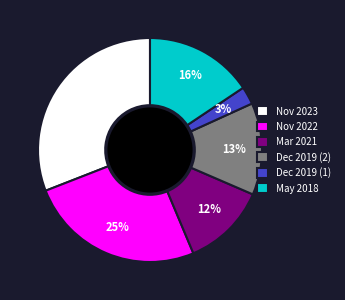

Count the number of slices in the pie.

6